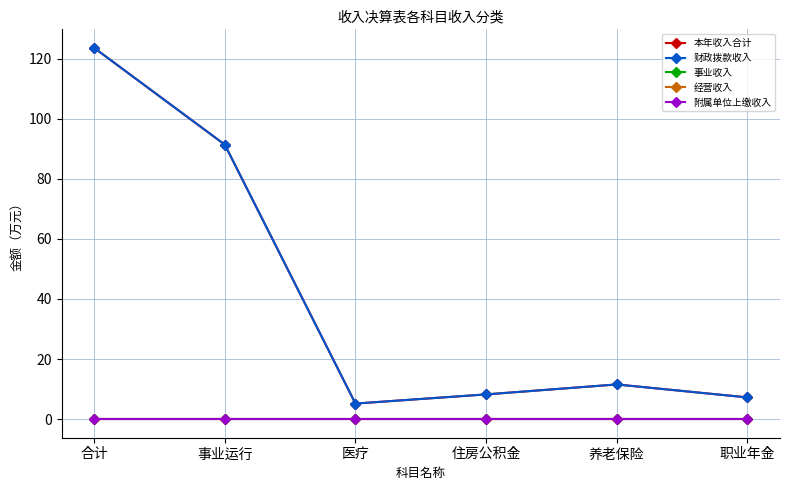

Is it true that 财政拨款收入 equals 7.2 at 职业年金?

True